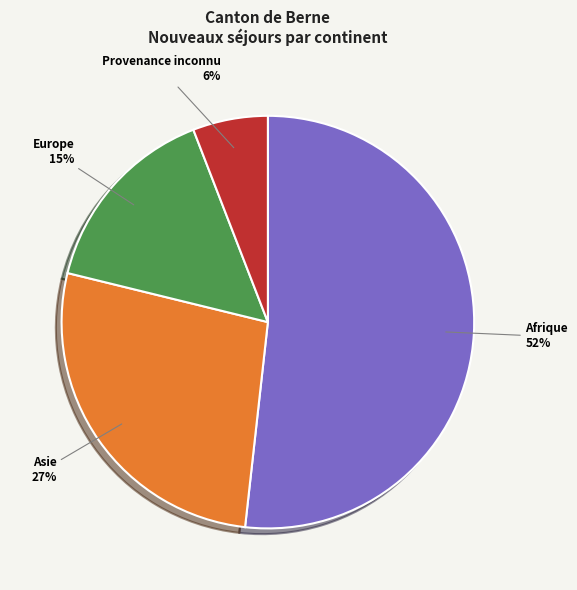

Is it true that Afrique is 52% of the pie?

True